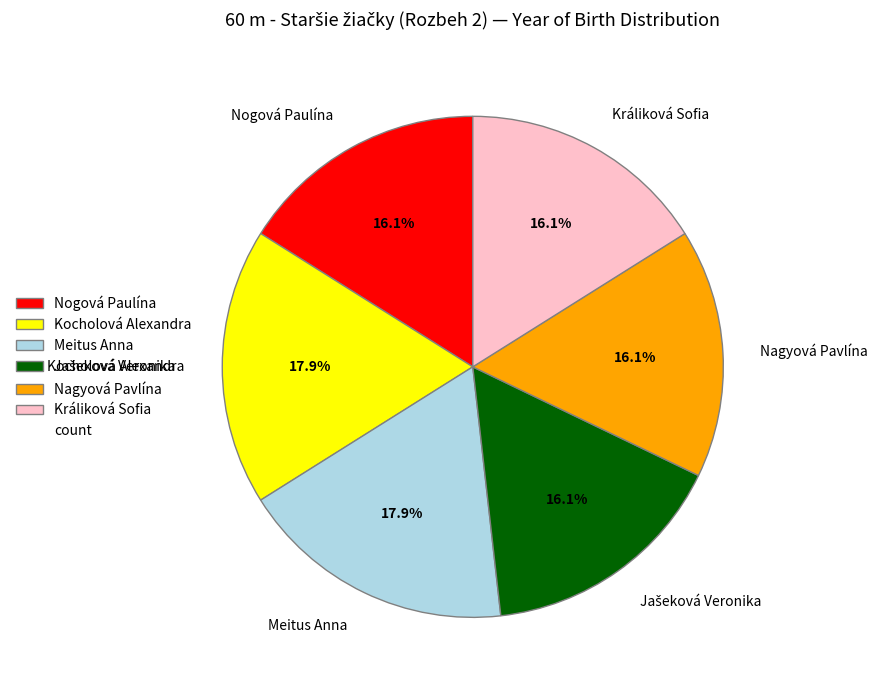

Does any single category account for the majority?

No